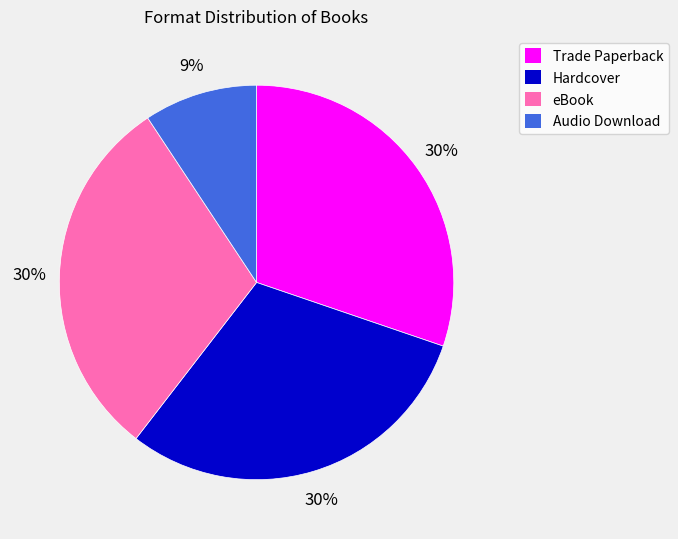

Count the number of slices in the pie.

4